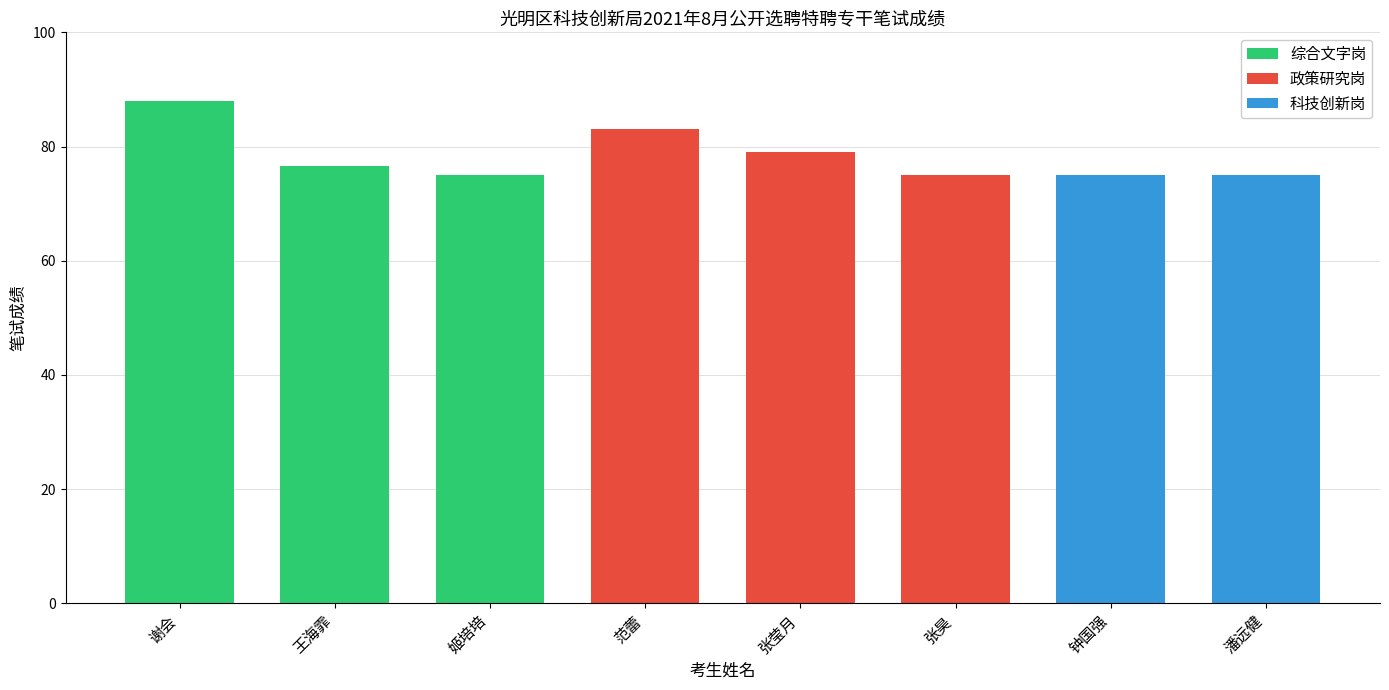

Is it true that the value at 谢会 is 45.4?

False